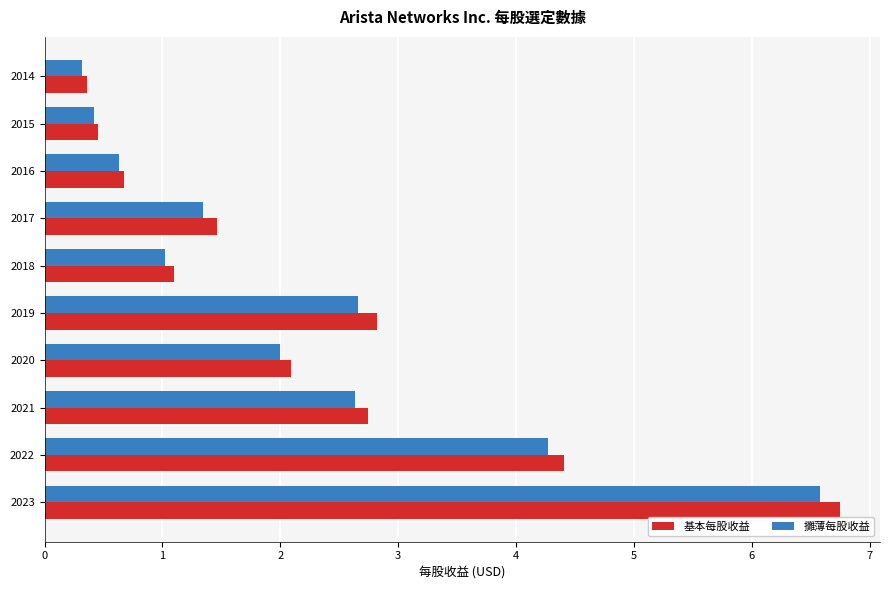

What is the maximum value for 基本每股收益?

6.8